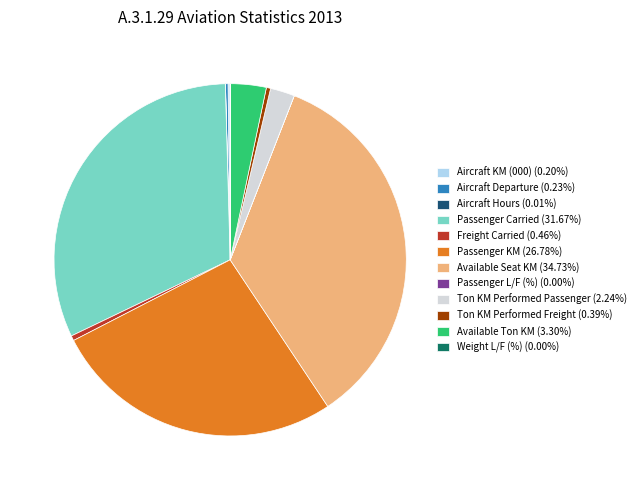

Is there a majority slice in this chart?

No